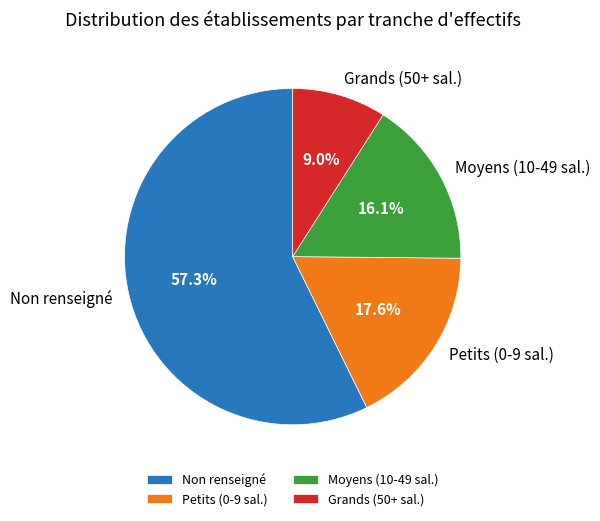

Between Moyens (10-49 sal.) and Non renseigné, which is larger?

Non renseigné